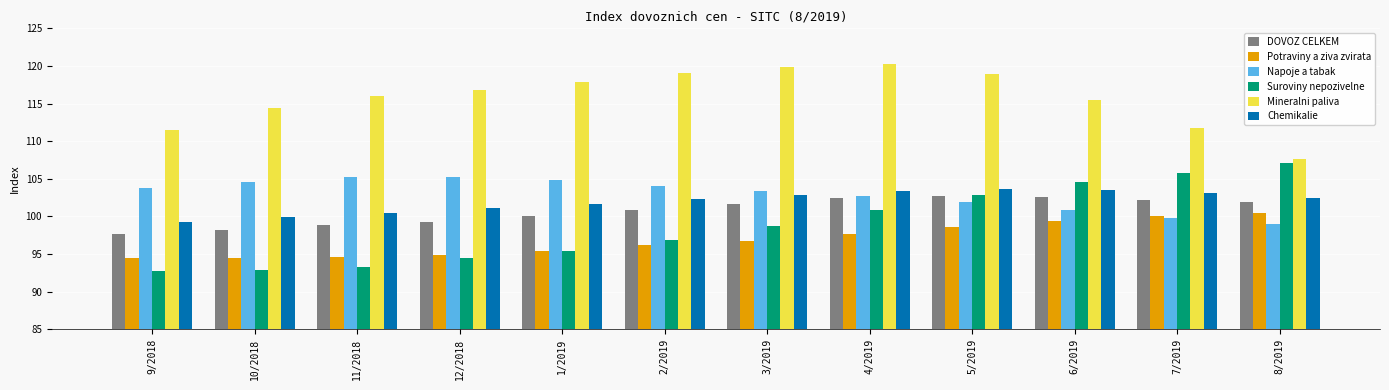

What is the sum of all Chemikalie values?

1223.8